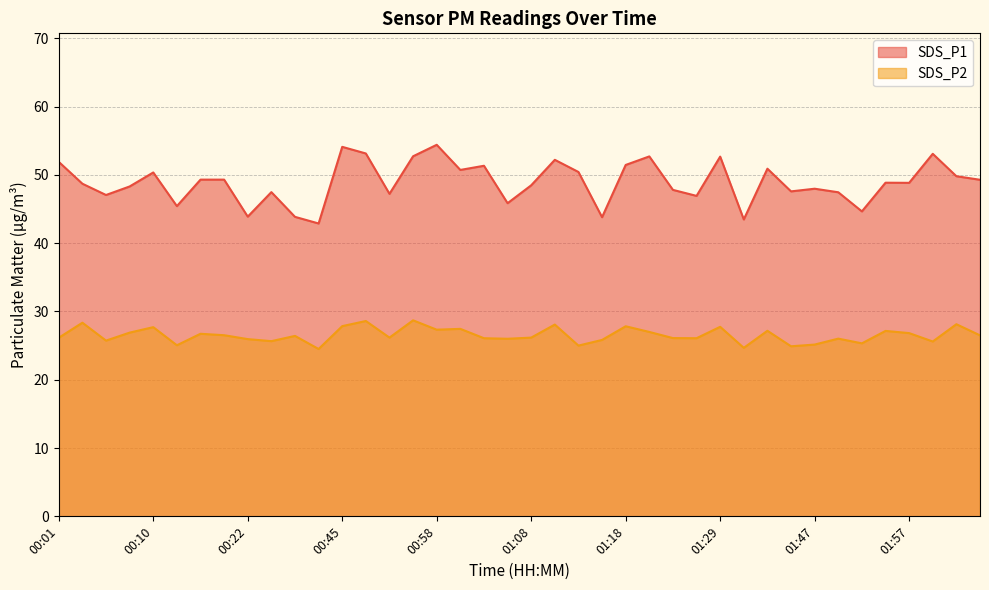

Between 22 and 39, which series saw the biggest shift?

SDS_P2 line